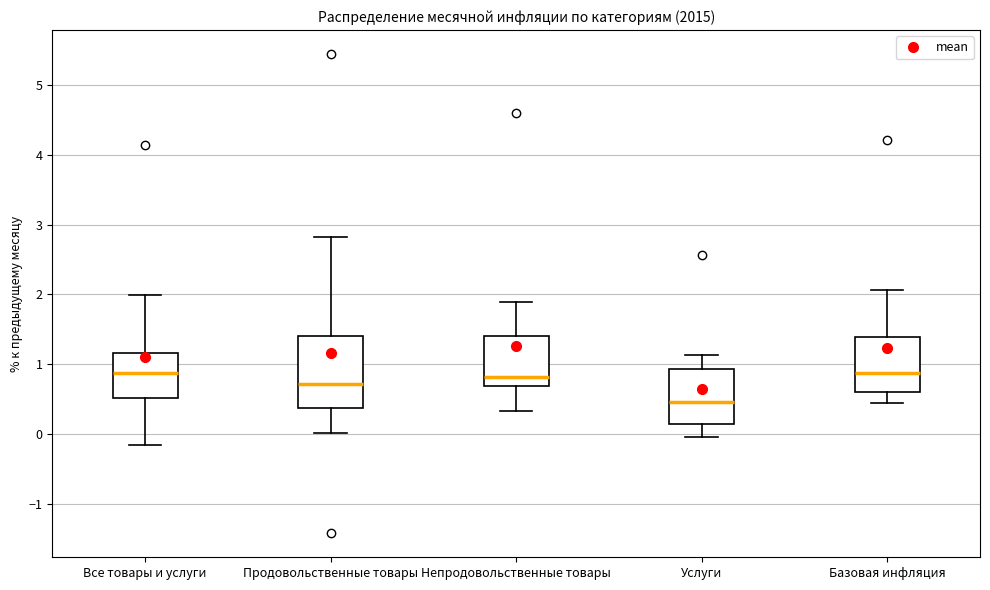

Reading left to right, transcribe this box plot: for each box, give where its median line is, the range the box spans, and where its two whiskers end, as read against the y-axis. The values are not printed on the chart, so give them approximately, as read against the axis.

Все товары и услуги: median 0.9, box 0.5 to 1.2, whiskers -0.2 to 2.0
Продовольственные товары: median 0.7, box 0.4 to 1.4, whiskers 0.0 to 2.8
Непродовольственные товары: median 0.8, box 0.7 to 1.4, whiskers 0.3 to 1.9
Услуги: median 0.5, box 0.1 to 0.9, whiskers 0.0 to 1.1
Базовая инфляция: median 0.9, box 0.6 to 1.4, whiskers 0.4 to 2.1